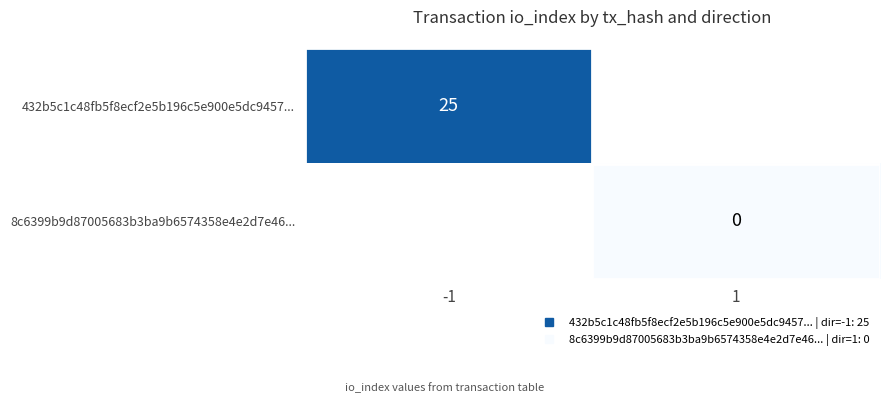

Is the value of 432b5c1c48fb5f8ecf2e5b196c5e900e5dc9457... at 1 greater than the value of 8c6399b9d87005683b3ba9b6574358e4e2d7e46... at 1?

No